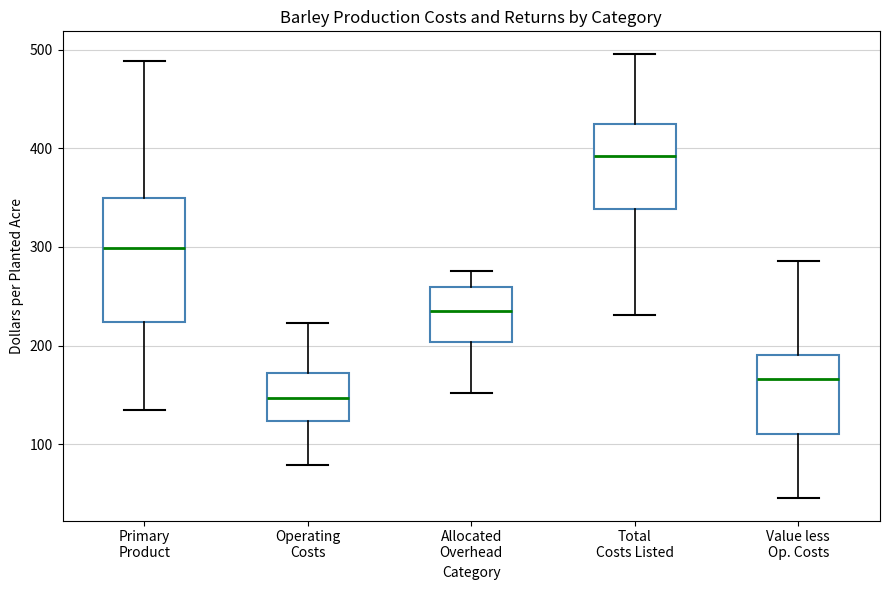

Where is the lower edge of the box for Operating Costs on the y-axis? The values are not printed on the chart, so give them approximately, as read against the axis.

120